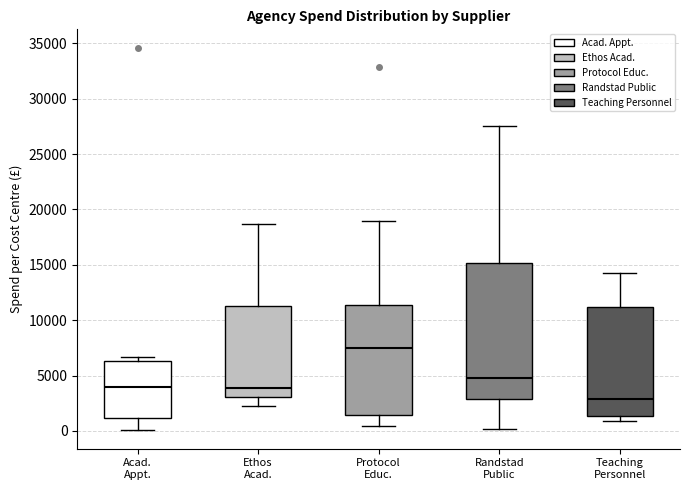

Which box is the tallest, from its lower edge to its upper edge?

Randstad Public